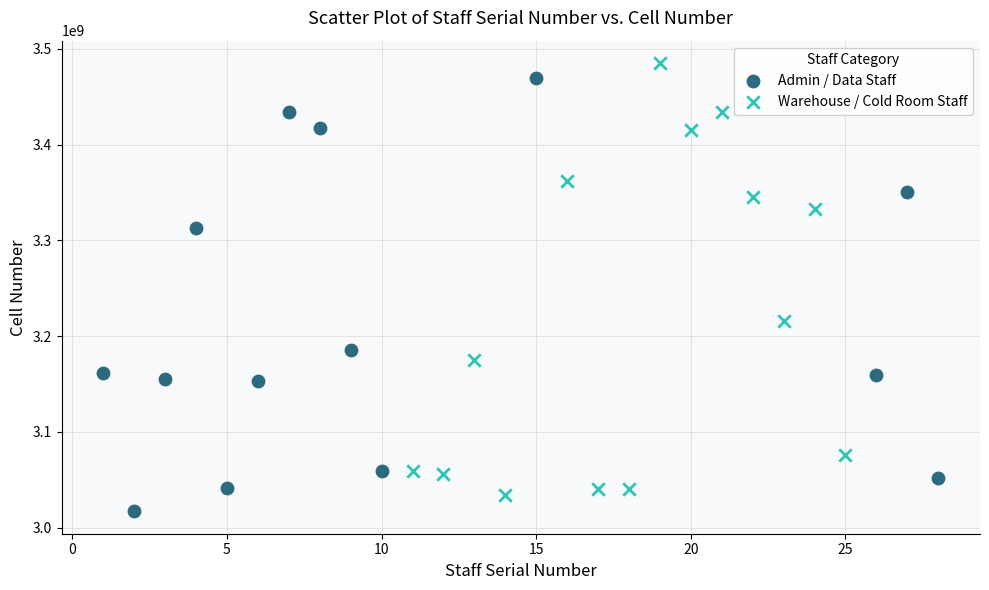

Which series reaches the minimum Y coordinate?

Admin / Data Staff